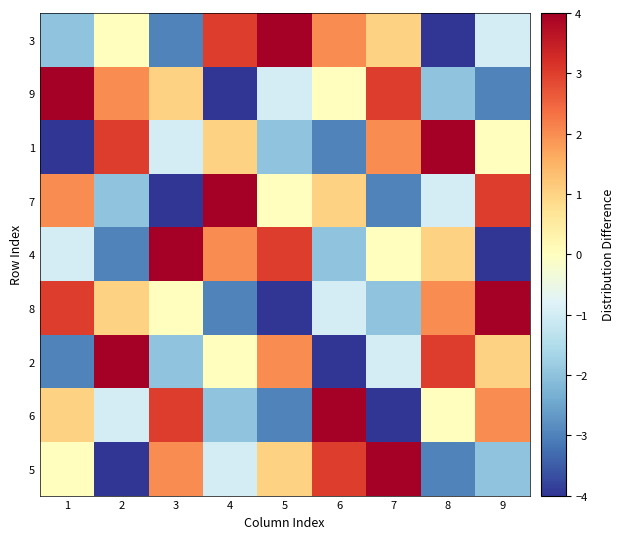

Rank the series at 6 from highest to lowest value.

6, 5, 3, 7, 9, 8, 4, 1, 2